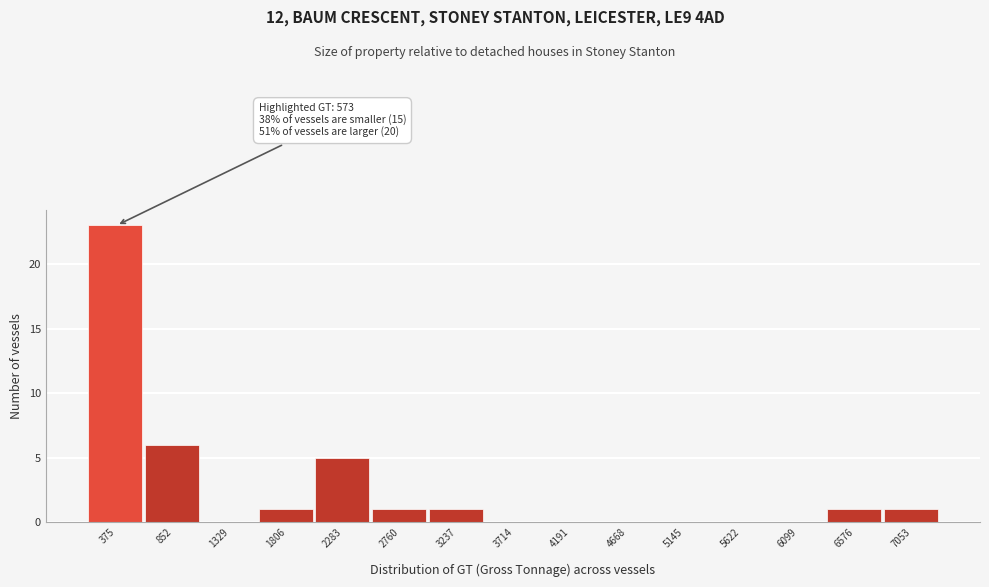

Reading left to right, list all the values displayed in this chart.

375=23	852=6	1329=0	1806=1	2283=5	2760=1	3237=1	3714=0	4191=0	4668=0	5145=0	5622=0	6099=0	6576=1	7053=1